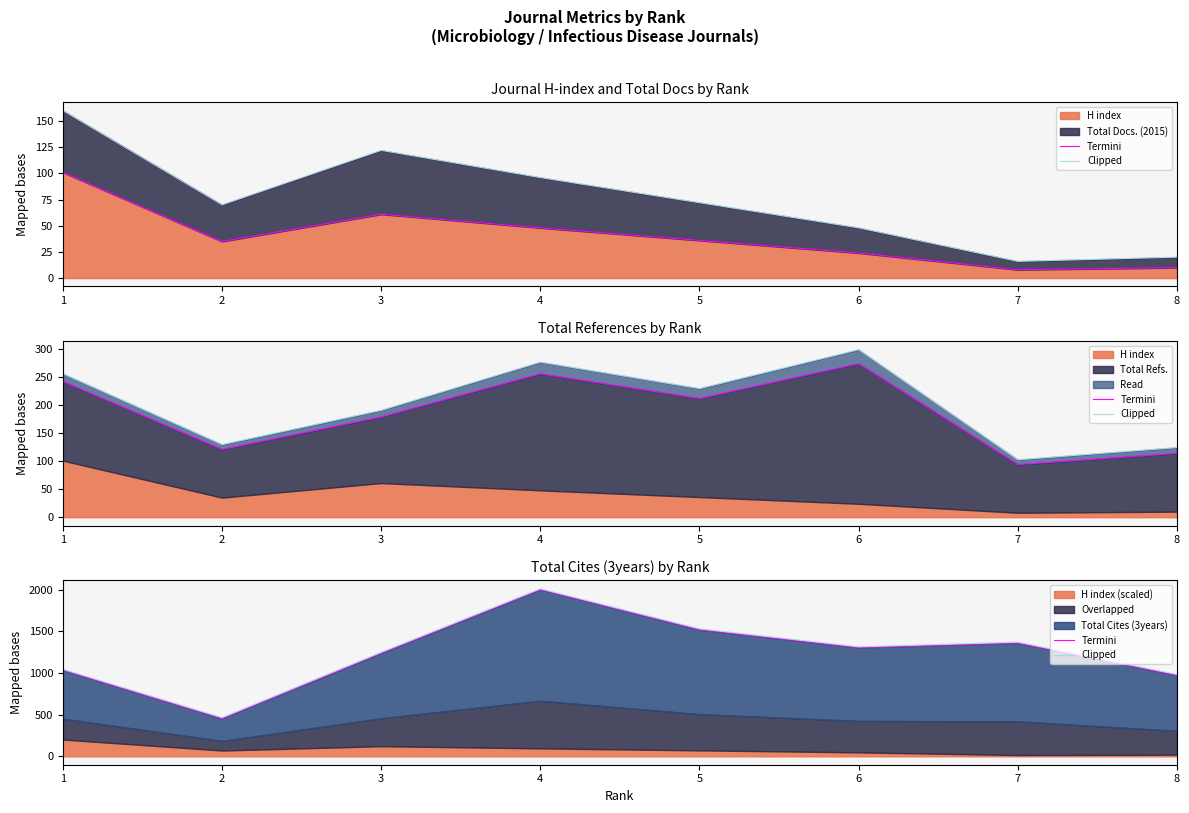

Where is the first local minimum for Clipped?

2